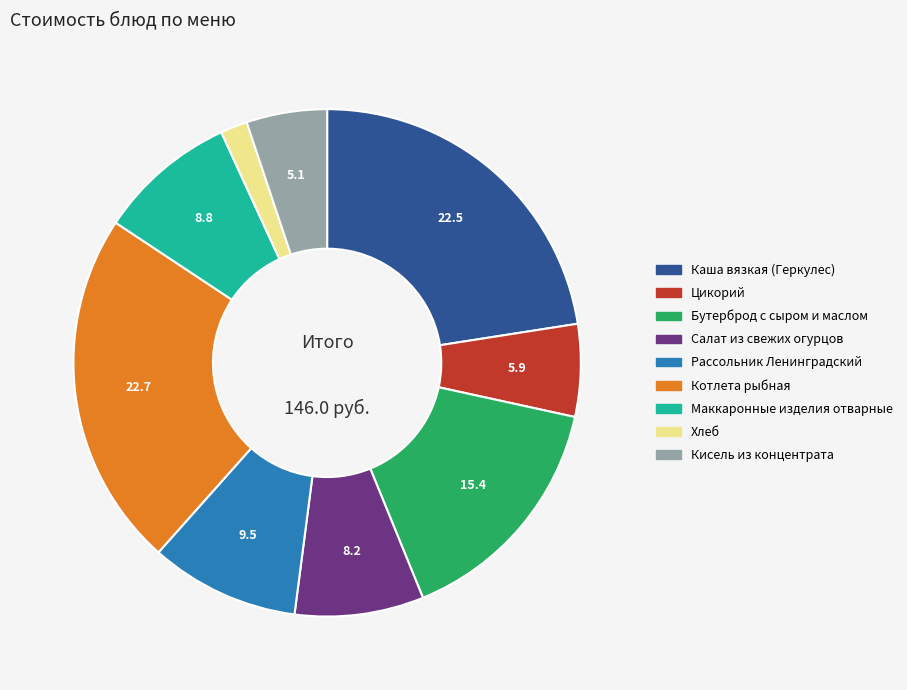

The Маккаронные изделия отварные slice represents 3% of the pie. True or false?

False